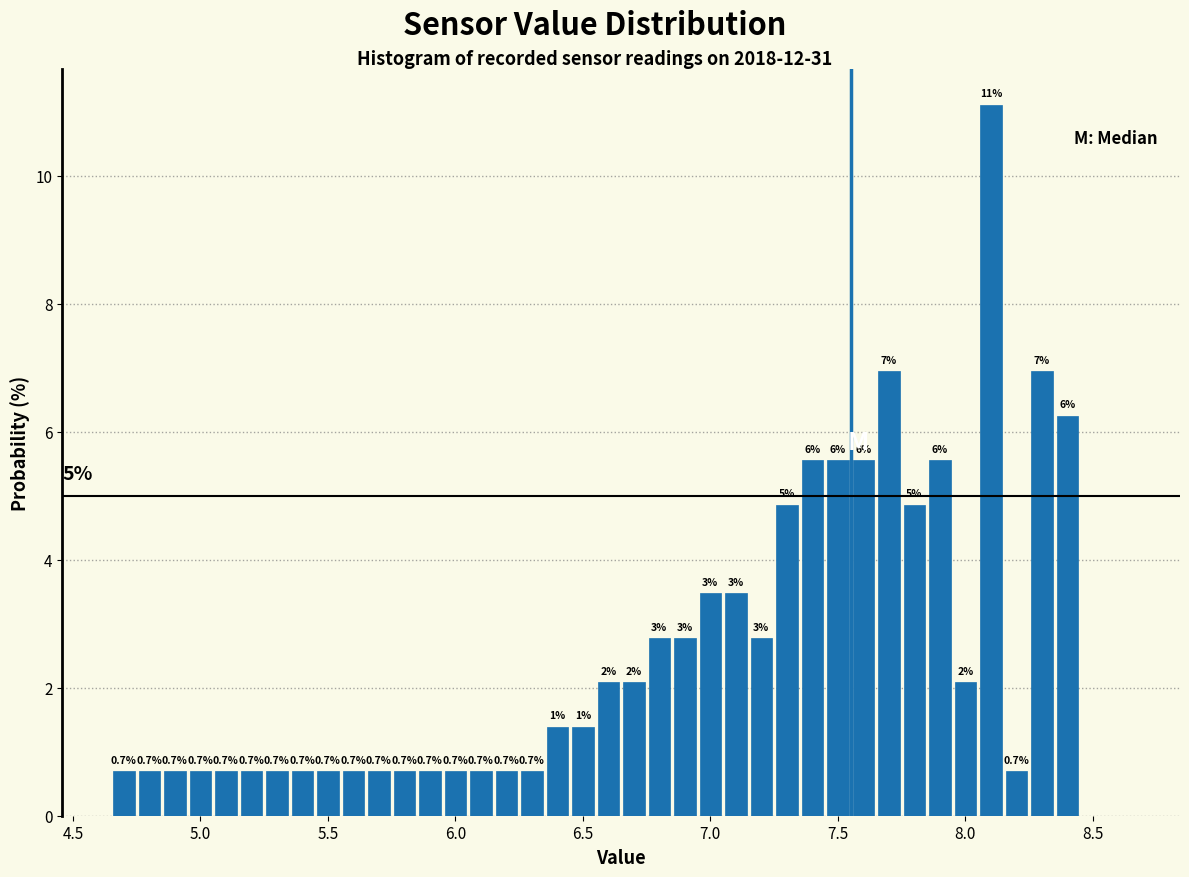

Read against the x-axis, roughly where is the centre of the tallest bar?

8.10